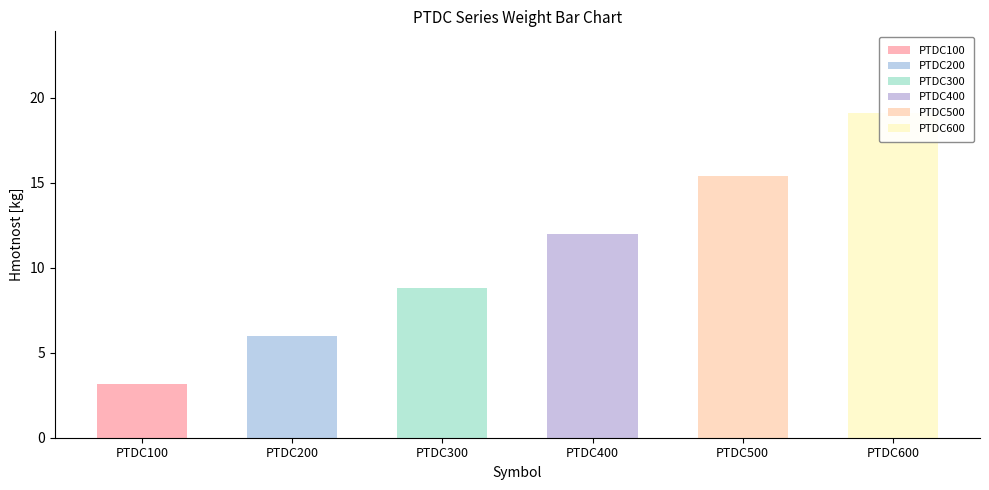

What is the change in value from PTDC100 to PTDC200?

+2.8